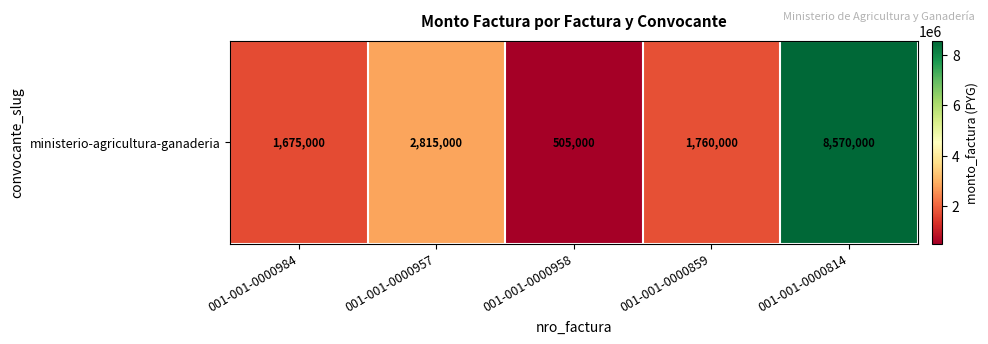

Count the number of values greater than 1760000.

2